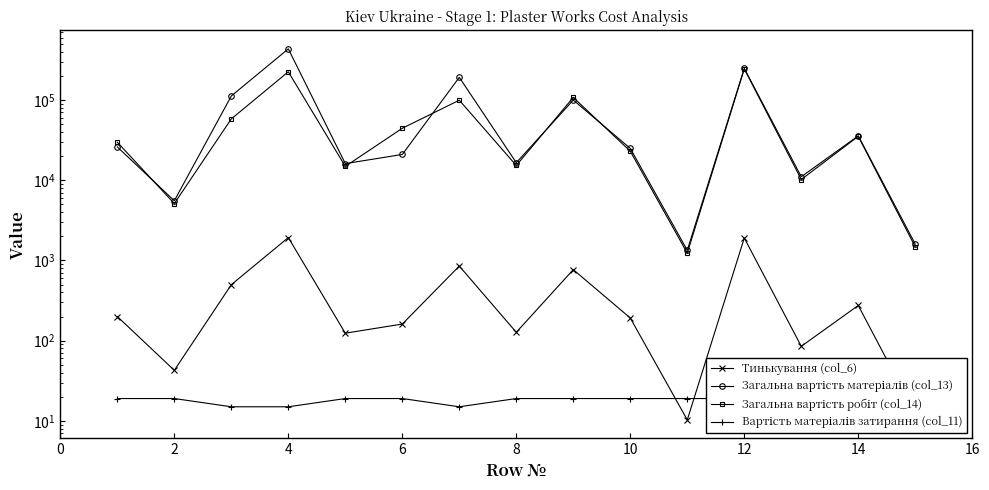

What is the sum of all Тинькування (col_6) values?

7180.5